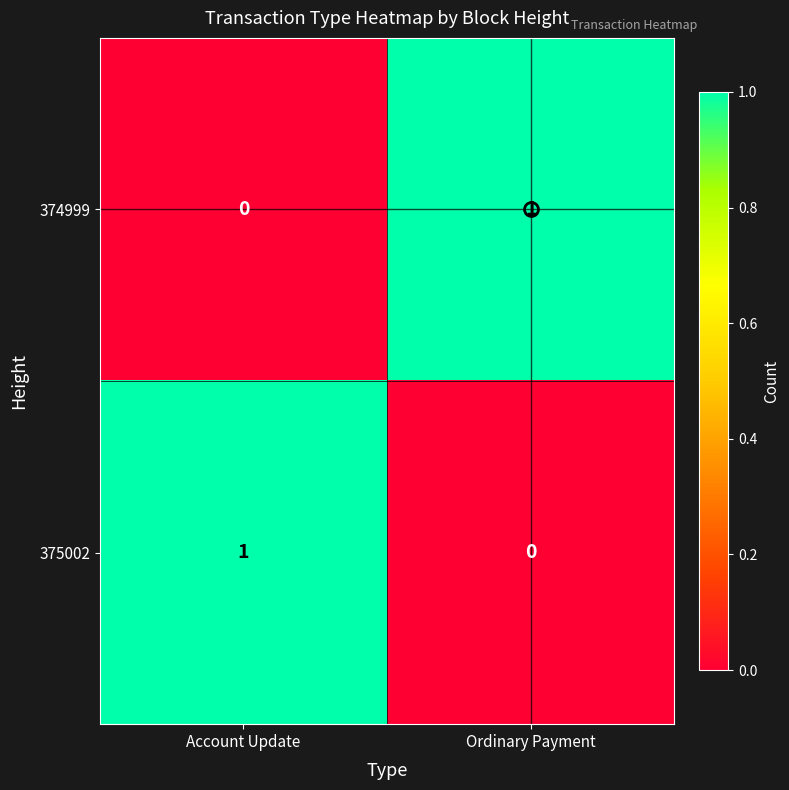

Count the number of data series in this chart.

2